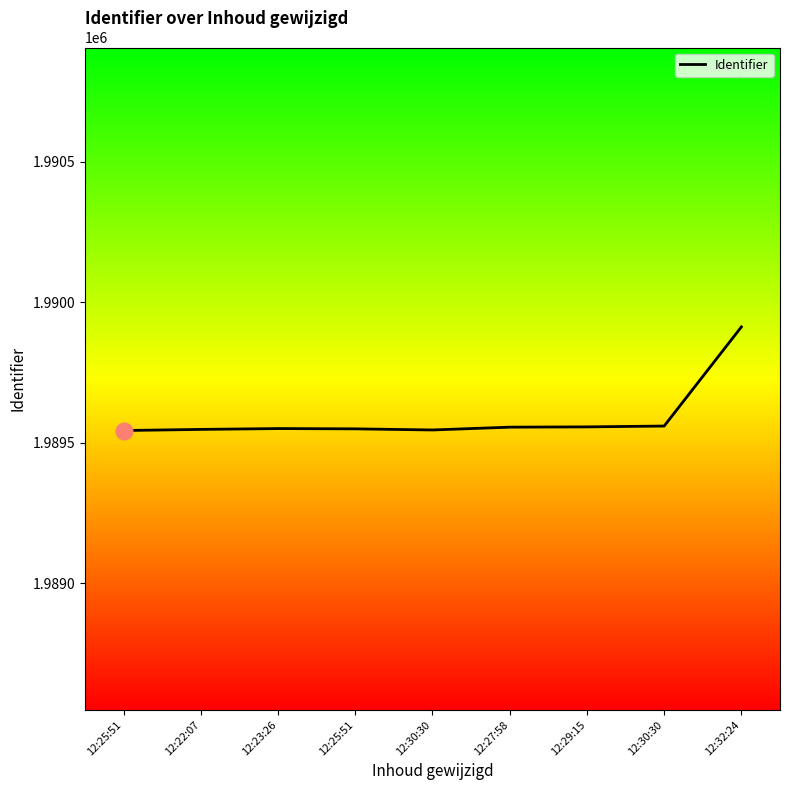

Is it true that the value at 12:30:30 is 964625?

False